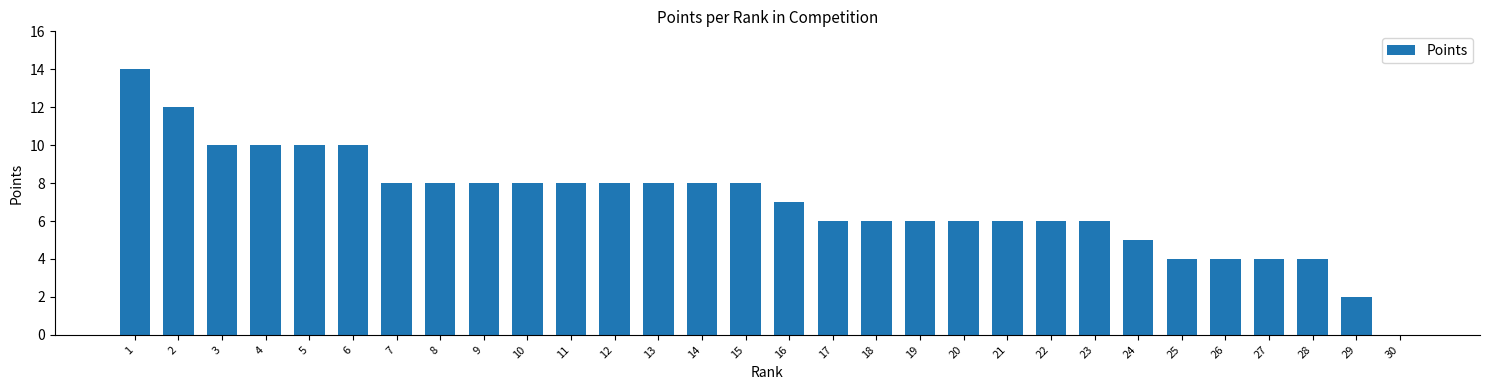

How many values are above zero?

29